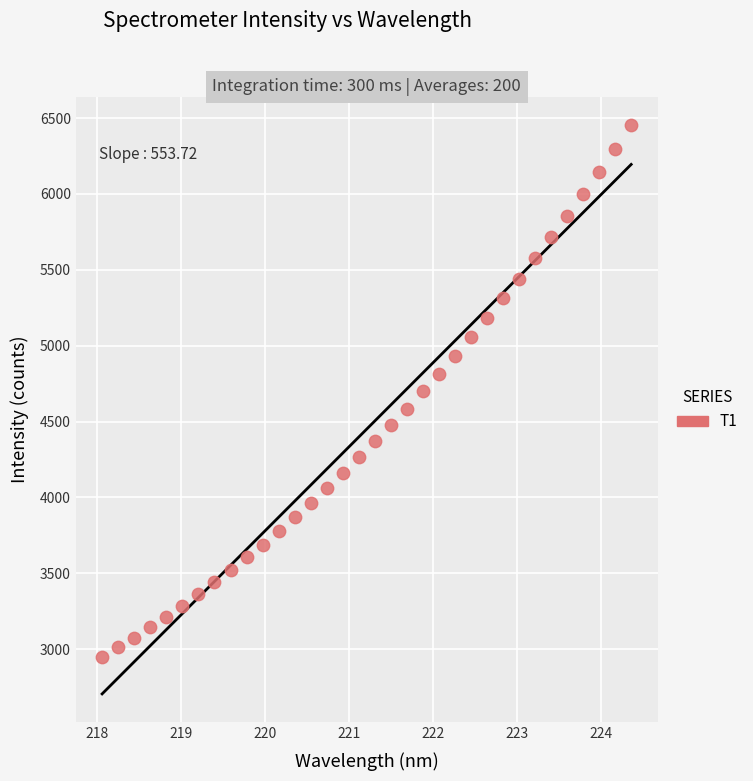

What is the range of Y values (max minus min)?

3506.9